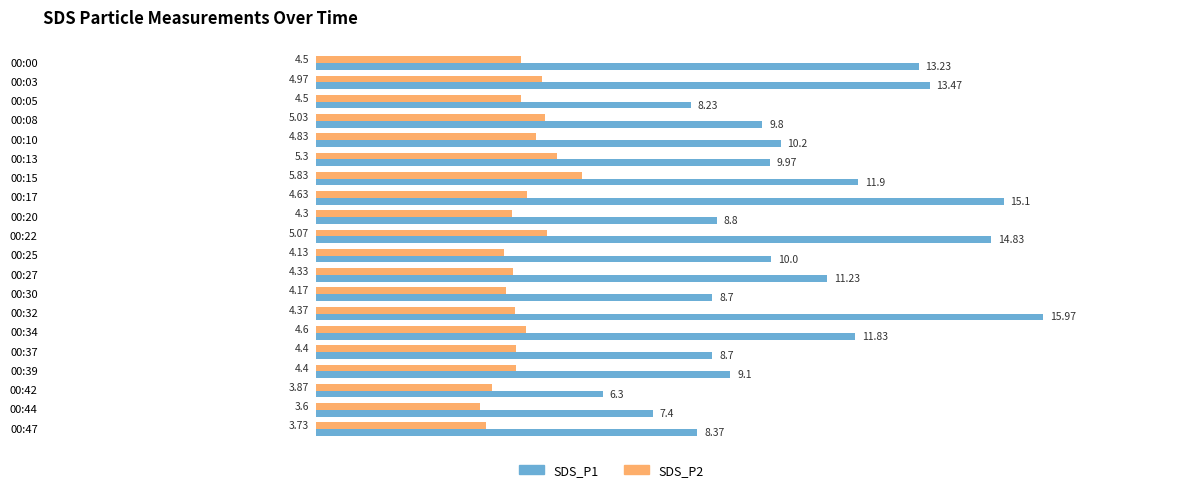

Rank the series by their average value, from highest to lowest.

SDS_P1, SDS_P2